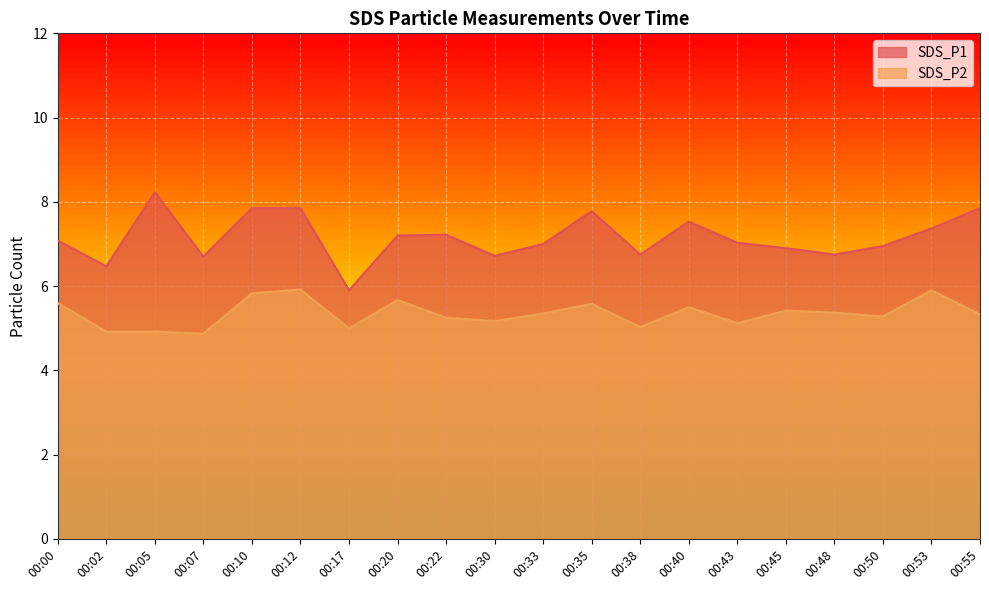

True or false: SDS_P1 and SDS_P2 intersect in this chart.

False